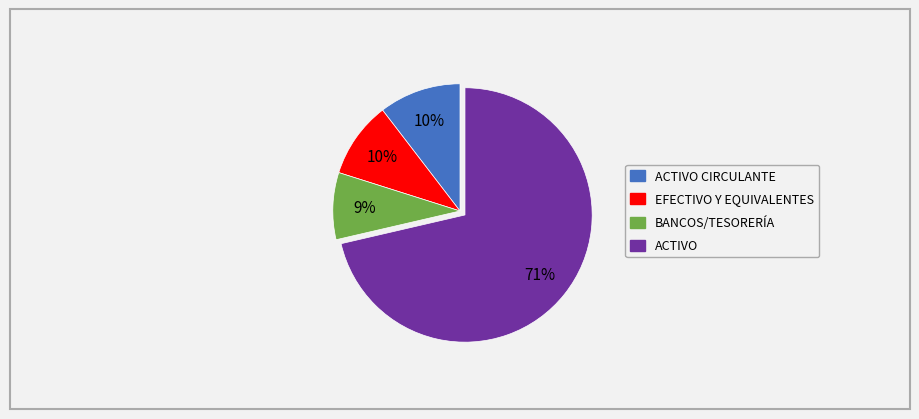

To the nearest percent, what is the average slice percentage?

25%